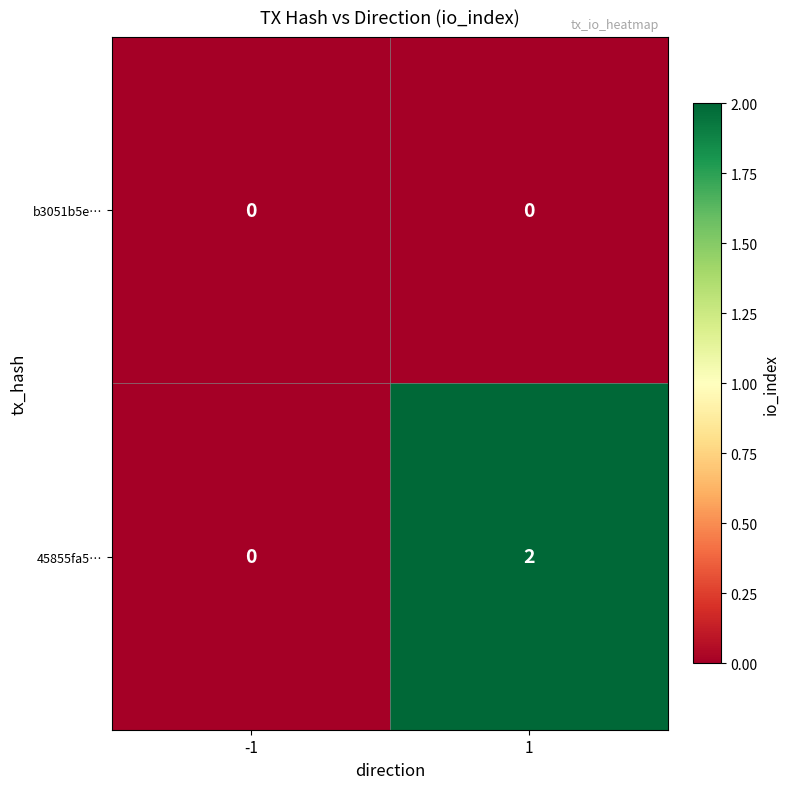

Which series has the largest total across all categories?

45855fa5…